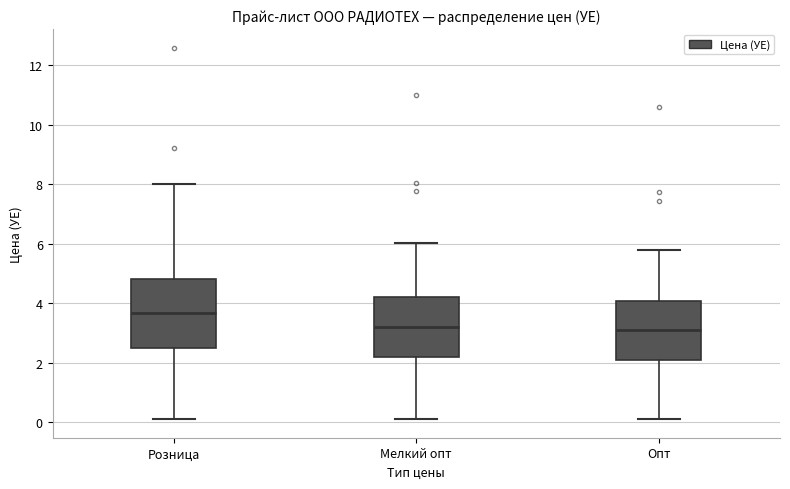

Reading left to right, transcribe this box plot: for each box, give where its median line is, the range the box spans, and where its two whiskers end, as read against the y-axis. The values are not printed on the chart, so give them approximately, as read against the axis.

Розница: median 3.6, box 2.6 to 4.8, whiskers 0.2 to 8.0
Мелкий опт: median 3.2, box 2.2 to 4.2, whiskers 0.2 to 6.0
Опт: median 3.0, box 2.2 to 4.0, whiskers 0.2 to 5.8